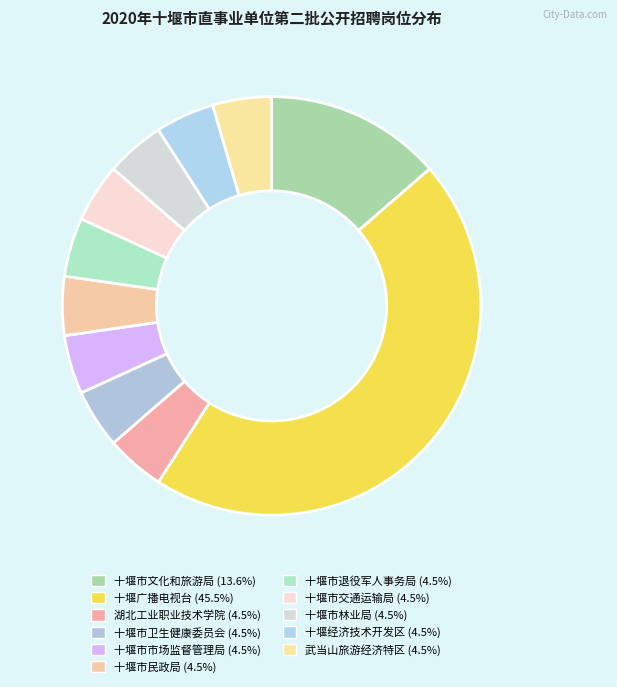

True or false: 十堰市市场监督管理局 accounts for 1% of the total.

False